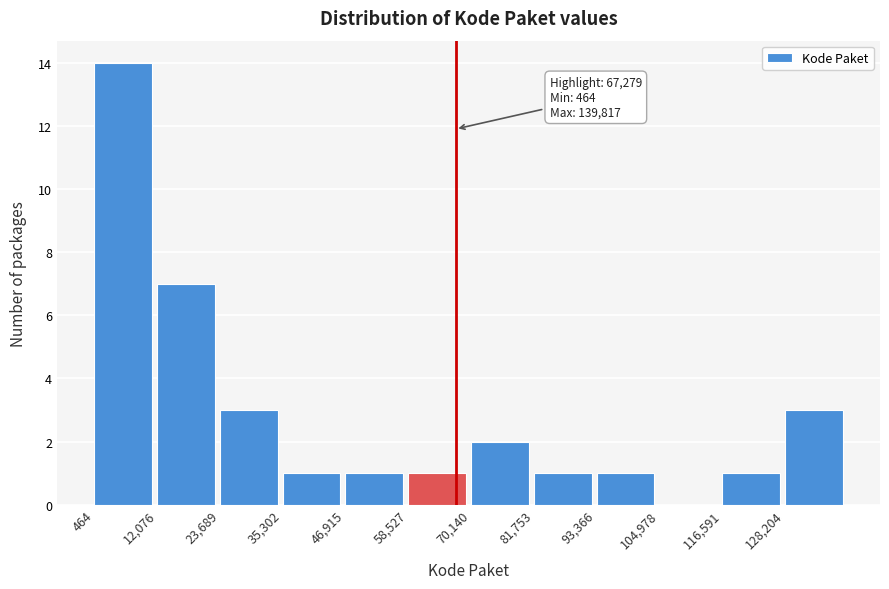

Which range on the x-axis has the tallest bar?

0 to 12000